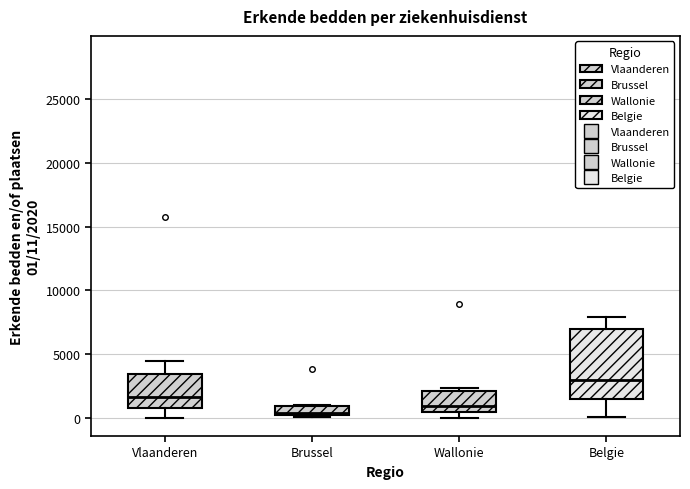

Comparing the boxes themselves (not the whiskers), which one is the tallest?

Belgie